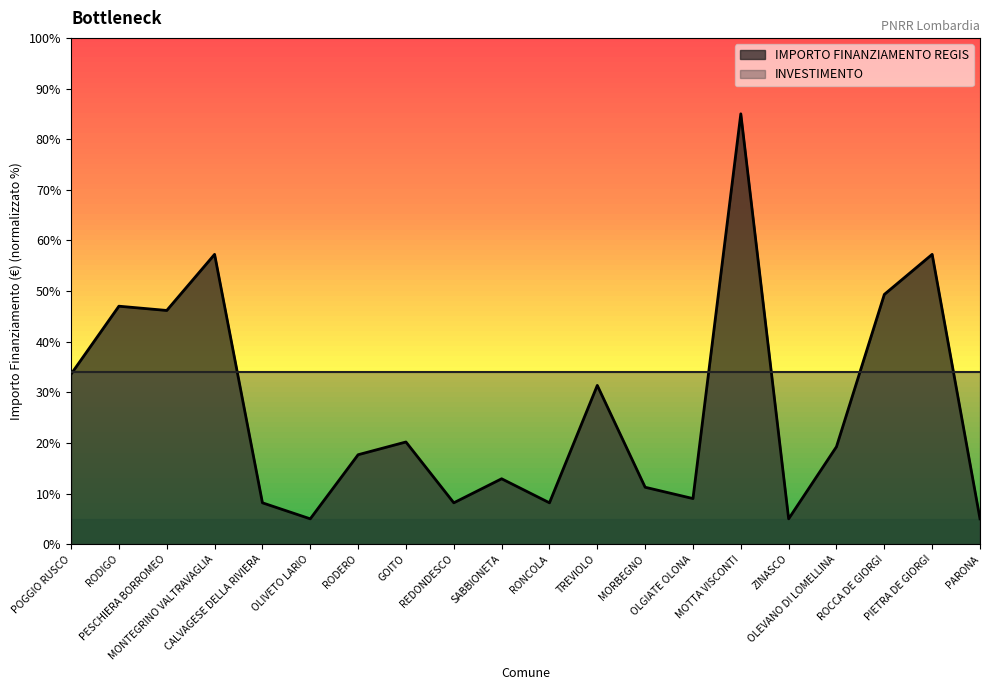

What is the difference between the values at OLGIATE OLONA and POGGIO RUSCO?

24.6